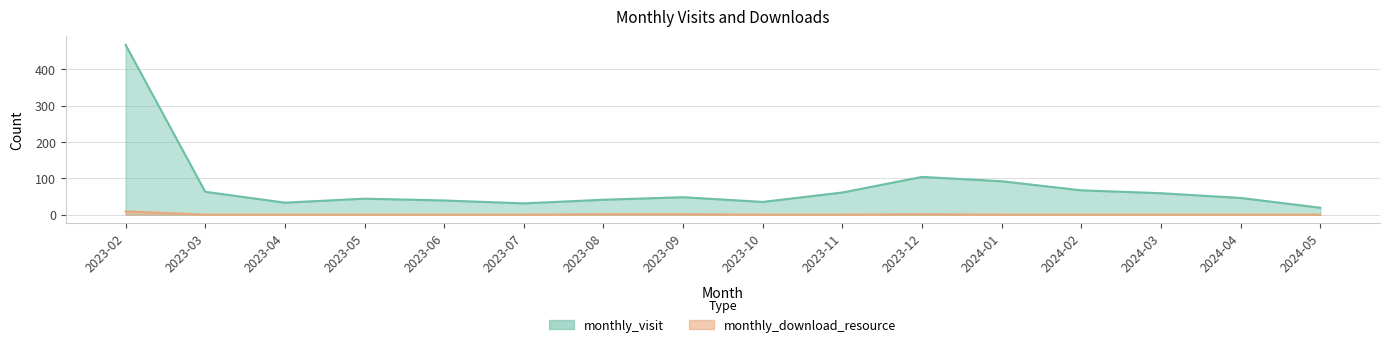

Reading right to left, extract all data points from this chart.

monthly_visit: 2024-05=19	2024-04=46	2024-03=59	2024-02=67	2024-01=92	2023-12=104	2023-11=61	2023-10=35	2023-09=48	2023-08=41	2023-07=31	2023-06=39	2023-05=44	2023-04=33	2023-03=63	2023-02=468
monthly_download_resource: 2024-05=0	2024-04=0	2024-03=0	2024-02=0	2024-01=0	2023-12=1	2023-11=0	2023-10=0	2023-09=1	2023-08=1	2023-07=0	2023-06=0	2023-05=0	2023-04=0	2023-03=0	2023-02=9